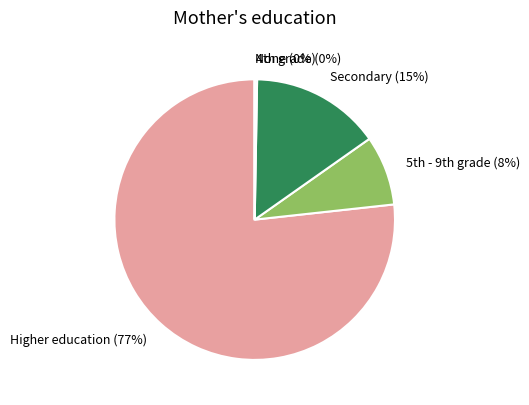

The Secondary (15%) slice represents 25% of the pie. True or false?

False